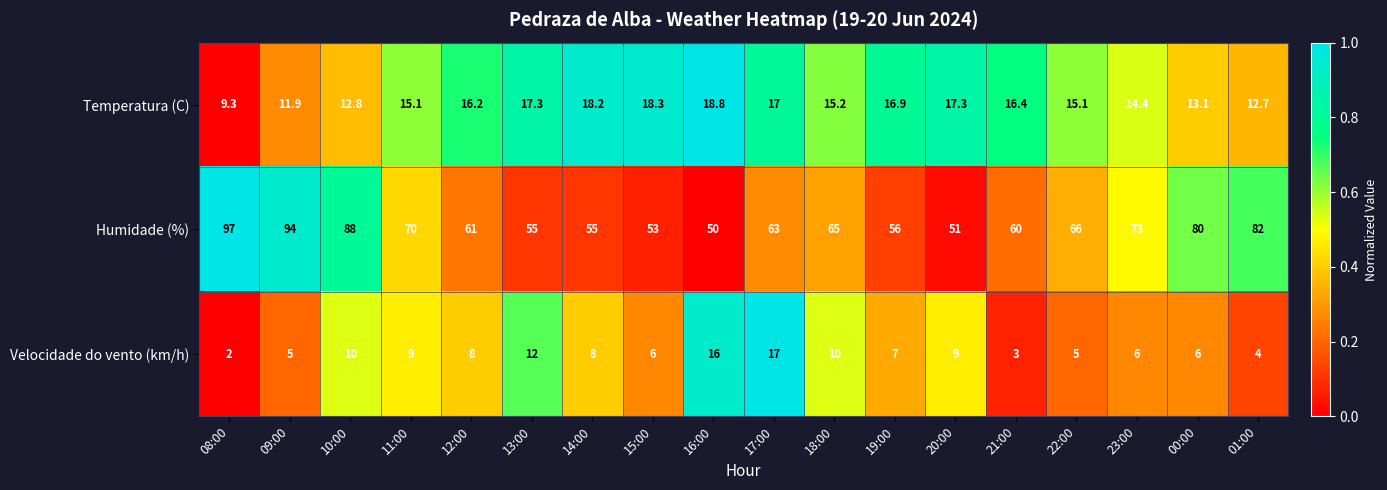

What is the total value across all series at 09:00?

110.9